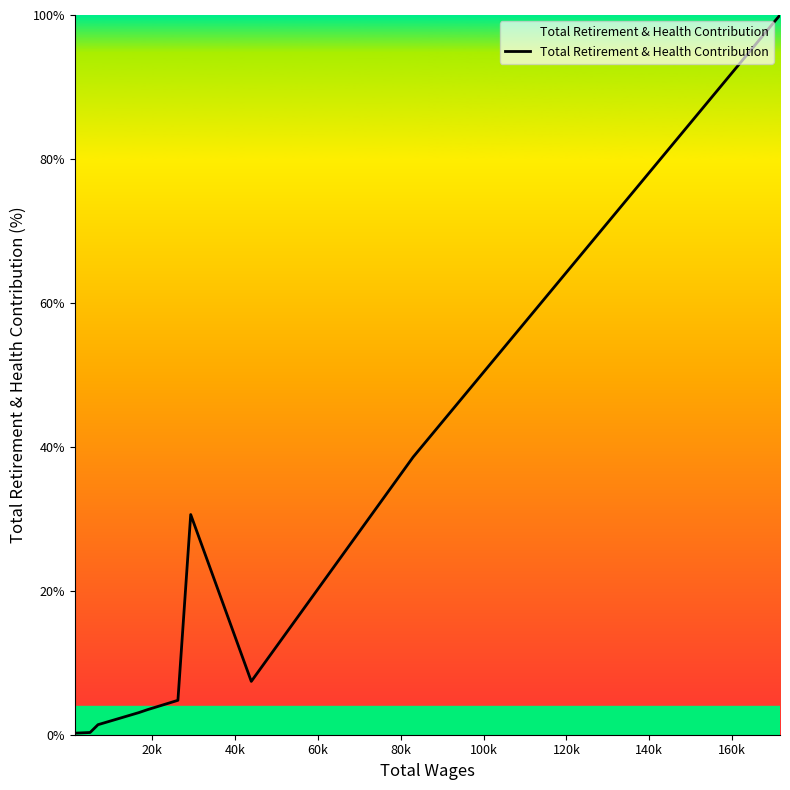

How many categories are shown in the chart?

10